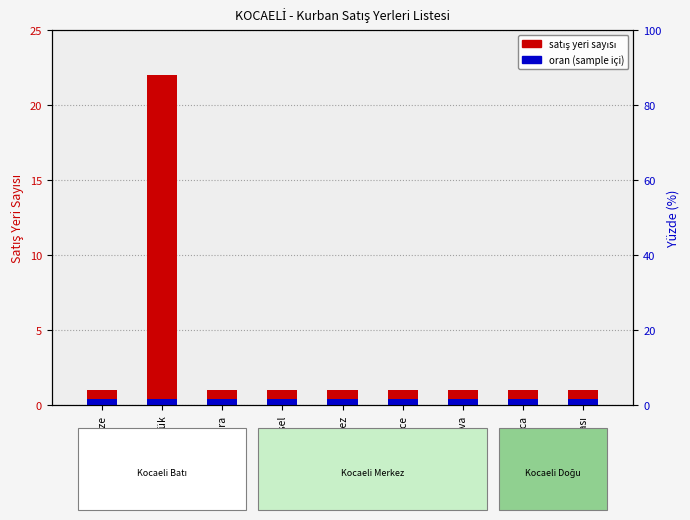

List the labels in order of value, largest first.

Gölcük, Gebze, Kandıra, Karamürsel, Körfez, Derince, Çayırova, Darıca, Dilovası